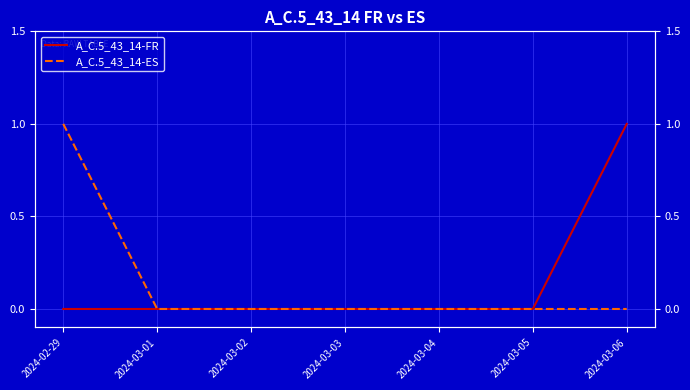

Which series has the widest spread of values?

A_C.5_43_14-FR